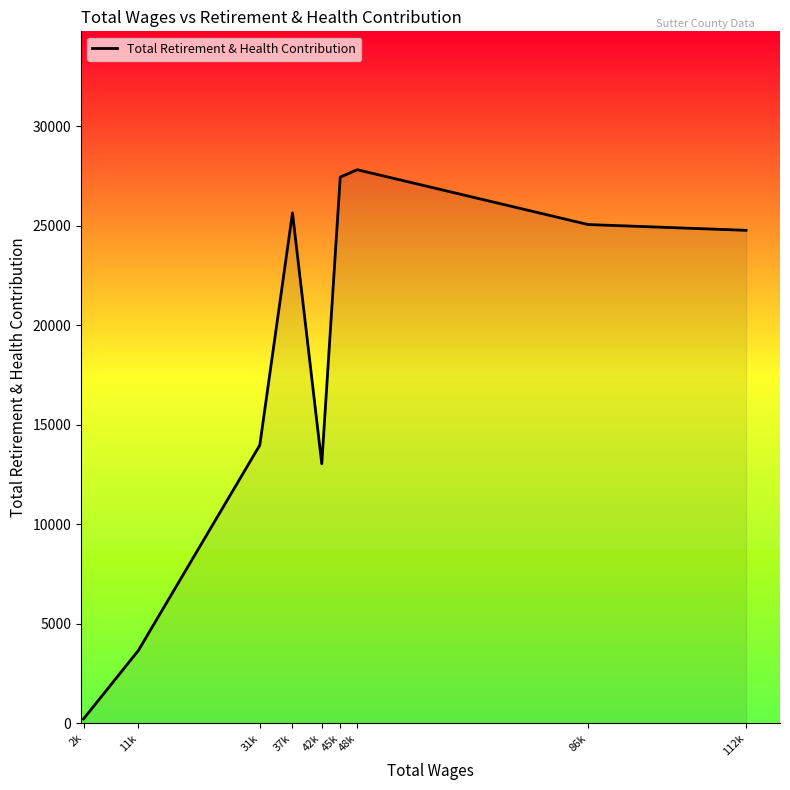

What is the average value?

17959